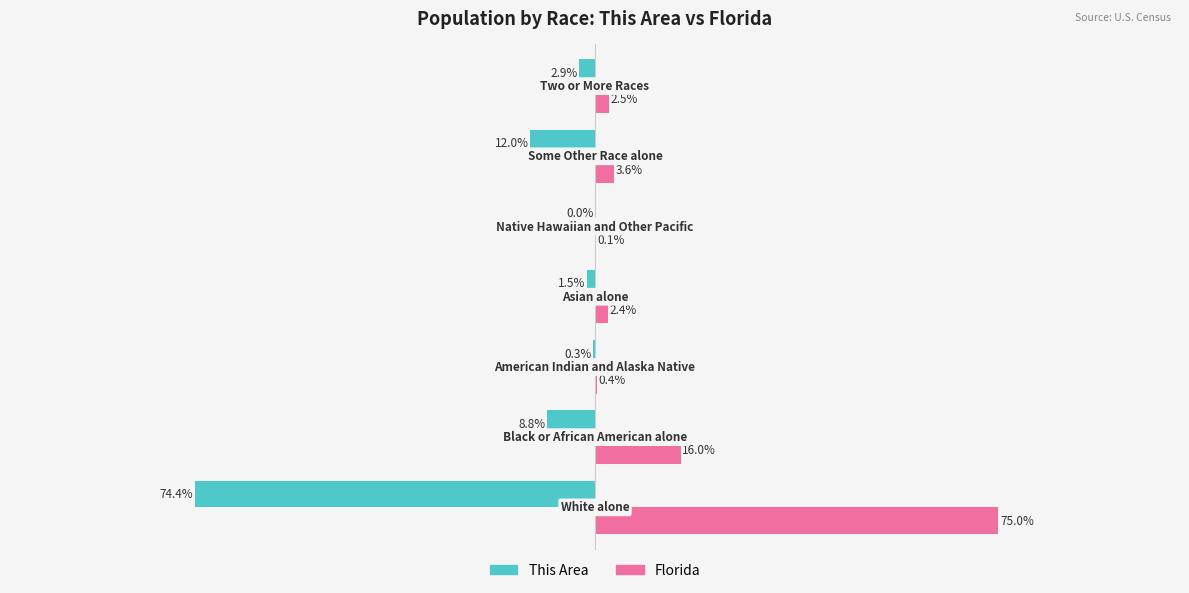

Which series has the largest total across all categories?

Florida